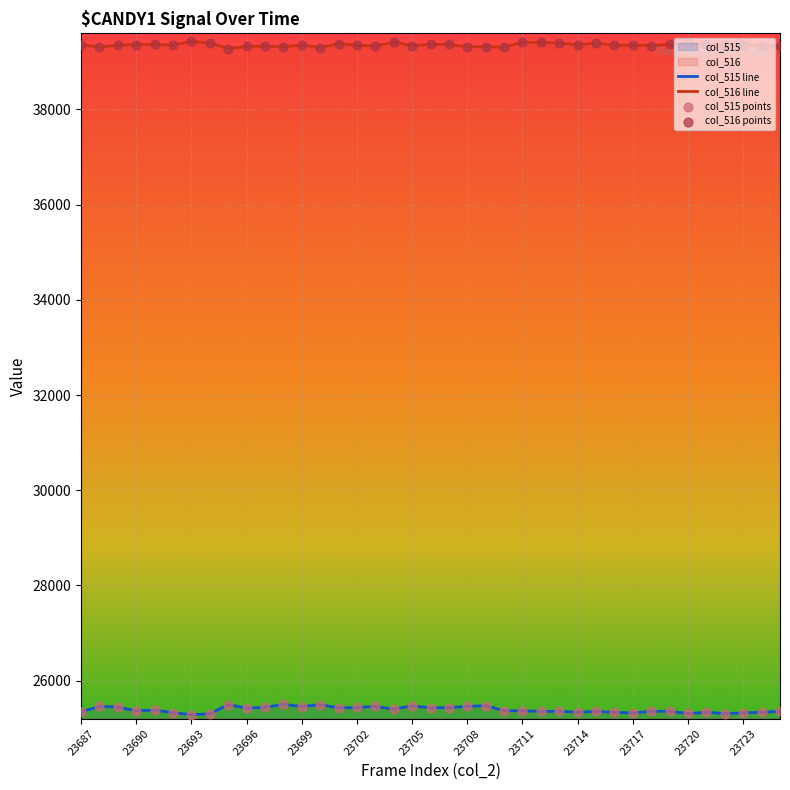

What are all the series names shown in the legend?

col_515, col_516